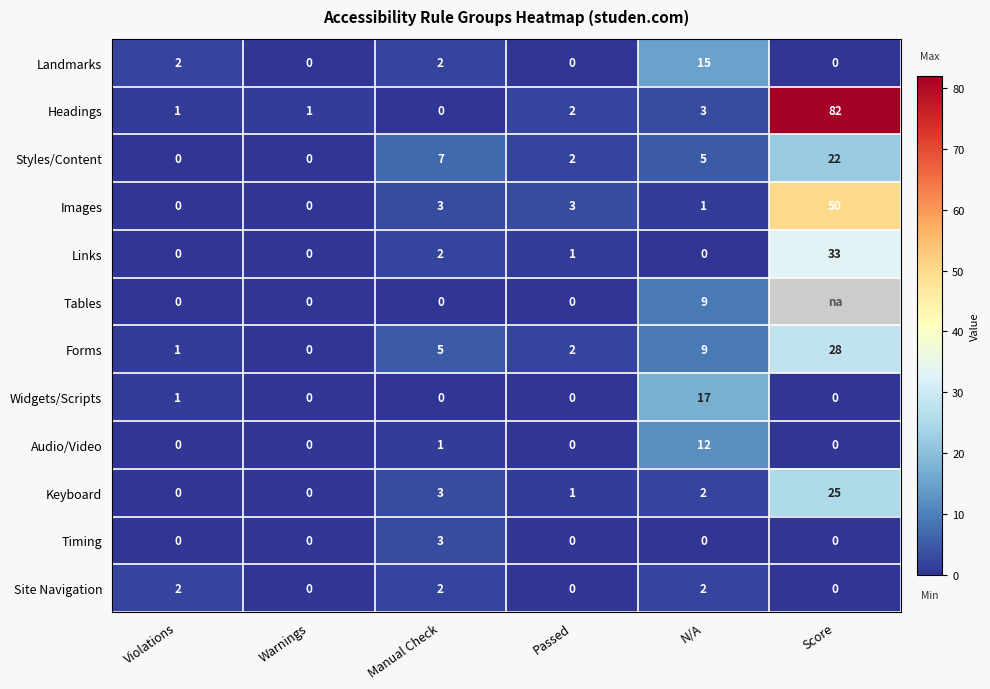

At which label does Links first exceed 1?

Manual Check